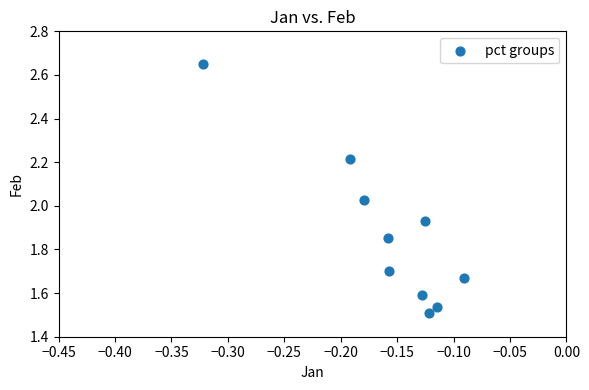

What is the range of Y values (max minus min)?

1.1